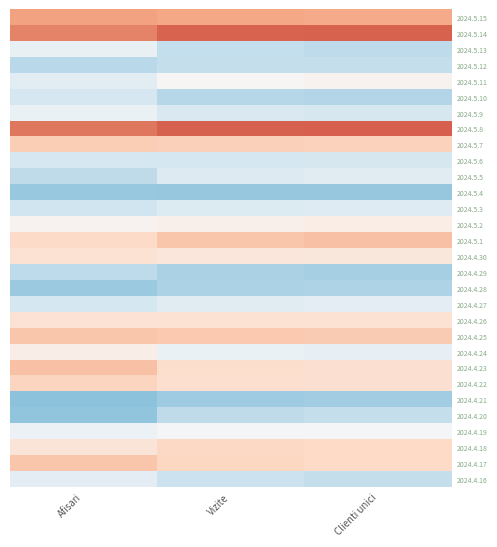

Reading right to left, transcribe all the data shown in this chart.

2024.5.15: Clienti unici=1.4	Vizite=1.5	Afisari=1.5
2024.5.14: Clienti unici=2.2	Vizite=2.2	Afisari=1.9
2024.5.13: Clienti unici=-1.0	Vizite=-0.9	Afisari=-0.3
2024.5.12: Clienti unici=-0.9	Vizite=-0.9	Afisari=-1.0
2024.5.11: Clienti unici=0.1	Vizite=0.0	Afisari=-0.4
2024.5.10: Clienti unici=-1.1	Vizite=-1.1	Afisari=-0.6
2024.5.9: Clienti unici=-0.6	Vizite=-0.6	Afisari=-0.2
2024.5.8: Clienti unici=2.3	Vizite=2.2	Afisari=2.0
2024.5.7: Clienti unici=0.9	Vizite=0.9	Afisari=0.9
2024.5.6: Clienti unici=-0.6	Vizite=-0.7	Afisari=-0.6
2024.5.5: Clienti unici=-0.5	Vizite=-0.5	Afisari=-1.0
2024.5.4: Clienti unici=-1.4	Vizite=-1.4	Afisari=-1.4
2024.5.3: Clienti unici=-0.5	Vizite=-0.5	Afisari=-0.7
2024.5.2: Clienti unici=0.3	Vizite=0.2	Afisari=0.1
2024.5.1: Clienti unici=1.1	Vizite=1.0	Afisari=0.7
2024.4.30: Clienti unici=0.4	Vizite=0.4	Afisari=0.6
2024.4.29: Clienti unici=-1.3	Vizite=-1.2	Afisari=-1.0
2024.4.28: Clienti unici=-1.2	Vizite=-1.2	Afisari=-1.4
2024.4.27: Clienti unici=-0.4	Vizite=-0.4	Afisari=-0.7
2024.4.26: Clienti unici=0.6	Vizite=0.6	Afisari=0.5
2024.4.25: Clienti unici=1.0	Vizite=1.0	Afisari=1.1
2024.4.24: Clienti unici=-0.3	Vizite=-0.2	Afisari=0.2
2024.4.23: Clienti unici=0.6	Vizite=0.6	Afisari=1.1
2024.4.22: Clienti unici=0.6	Vizite=0.6	Afisari=0.8
2024.4.21: Clienti unici=-1.3	Vizite=-1.4	Afisari=-1.5
2024.4.20: Clienti unici=-0.9	Vizite=-1.0	Afisari=-1.5
2024.4.19: Clienti unici=-0.1	Vizite=-0.1	Afisari=-0.2
2024.4.18: Clienti unici=0.7	Vizite=0.8	Afisari=0.5
2024.4.17: Clienti unici=0.7	Vizite=0.8	Afisari=1.0
2024.4.16: Clienti unici=-0.9	Vizite=-0.8	Afisari=-0.4